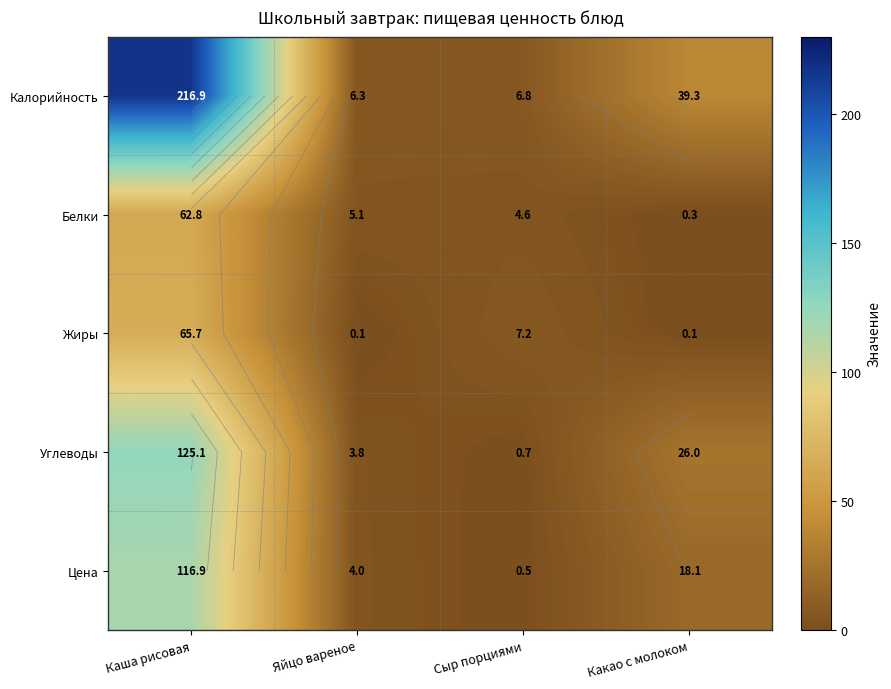

Rank the series by their maximum value, from highest to lowest.

Калорийность, Углеводы, Цена, Жиры, Белки